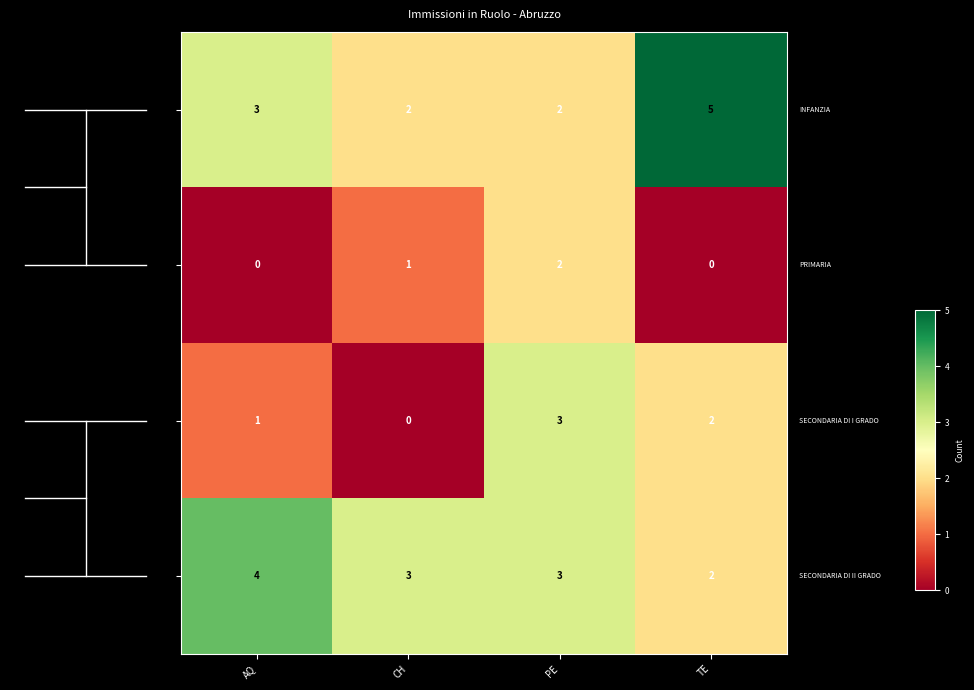

How many categories are shown in the chart?

4